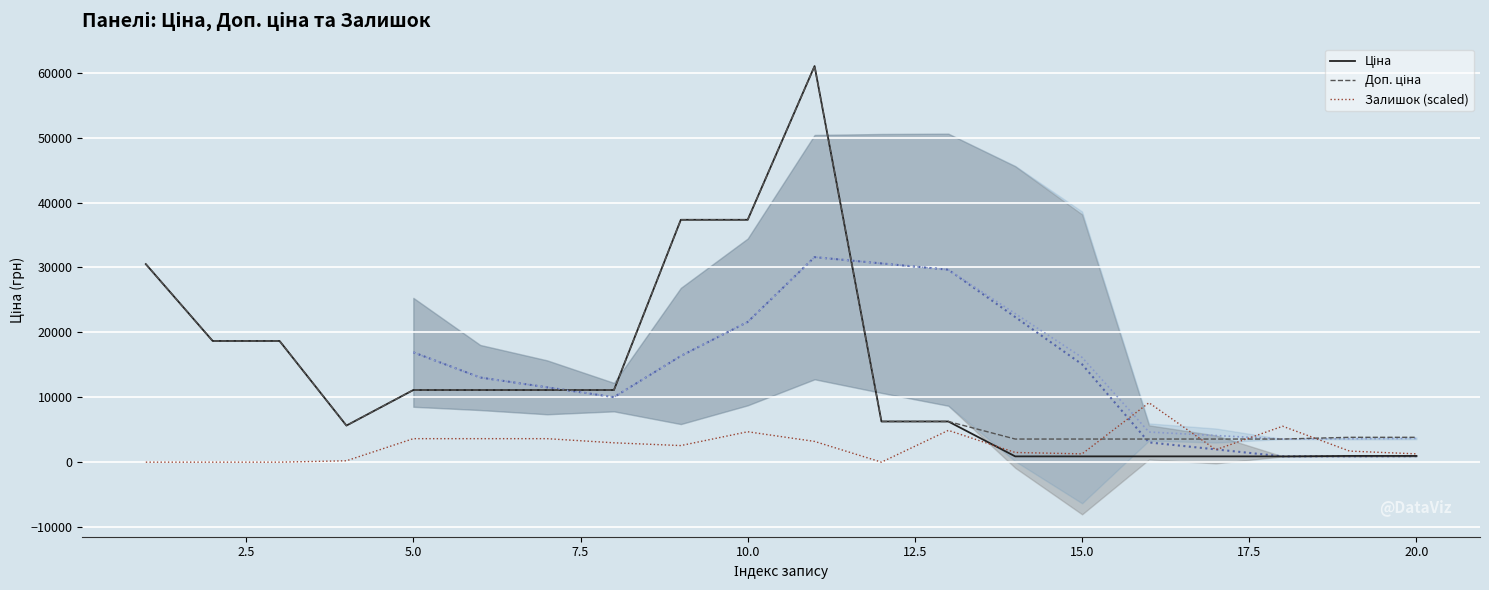

Reading left to right, transcribe all the data shown in this chart.

Ціна: 30512.3	18671.5	18671.5	5636.0	11113.6	11113.6	11113.6	11113.6	37343.0	37343.0	61024.7	6266.7	6266.7	889.9	889.9	889.9	889.9	889.9	957.1	957.1
Доп. ціна: 30512.3	18671.5	18671.5	5636.0	11113.6	11113.6	11113.6	11113.6	37343.0	37343.0	61024.7	6266.7	6266.7	3559.7	3559.7	3559.7	3559.7	3559.7	3828.4	3828.4
Залишок (scaled): 0.0	0.0	0.0	212.9	3618.9	3618.9	3618.9	2980.3	2554.5	4683.3	3193.2	0.0	4896.2	1490.1	1277.3	9153.7	1915.9	5534.8	1703.0	1277.3